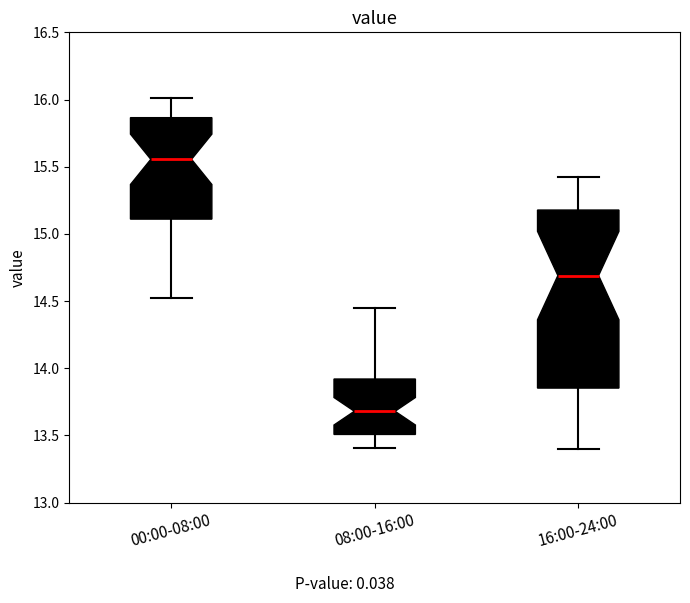

Where does the upper whisker of the box for 00:00-08:00 end on the y-axis? The values are not printed on the chart, so give them approximately, as read against the axis.

16.00